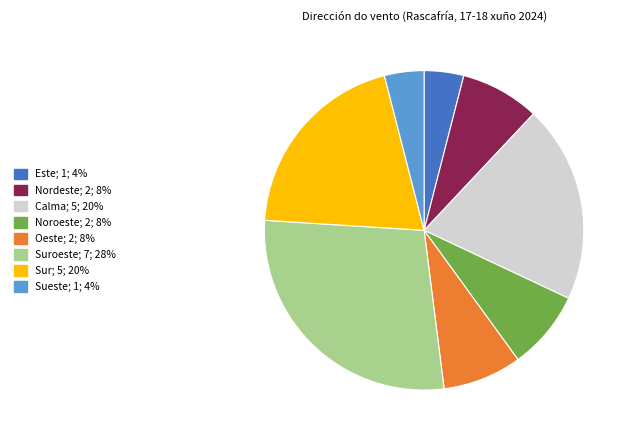

Is there a majority slice in this chart?

No